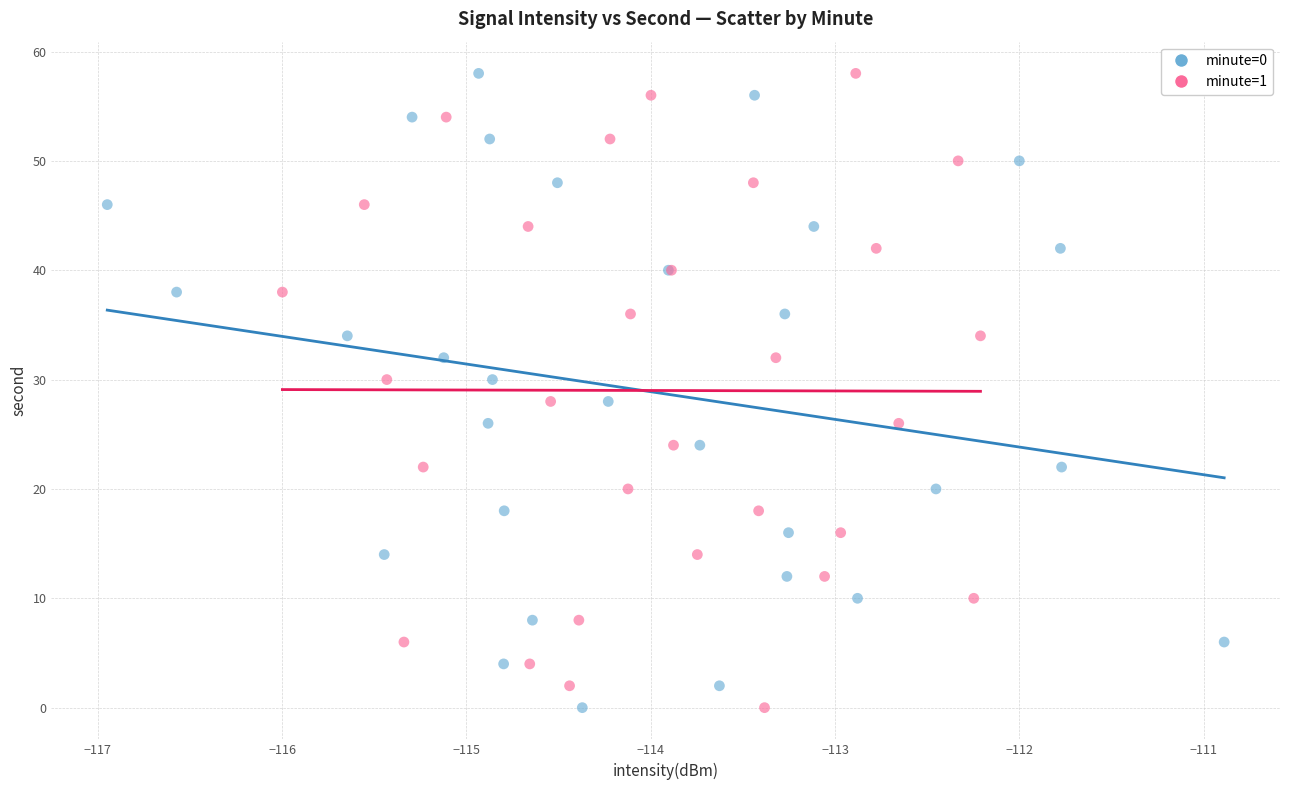

What are all the series names shown in the legend?

minute=0, minute=1